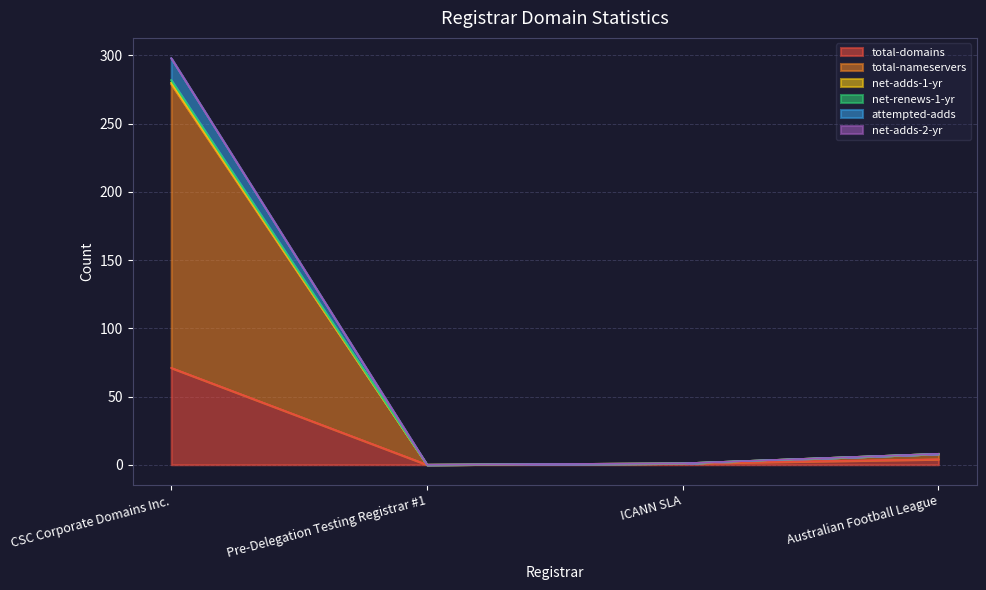

How many values in total-nameservers are above zero?

3